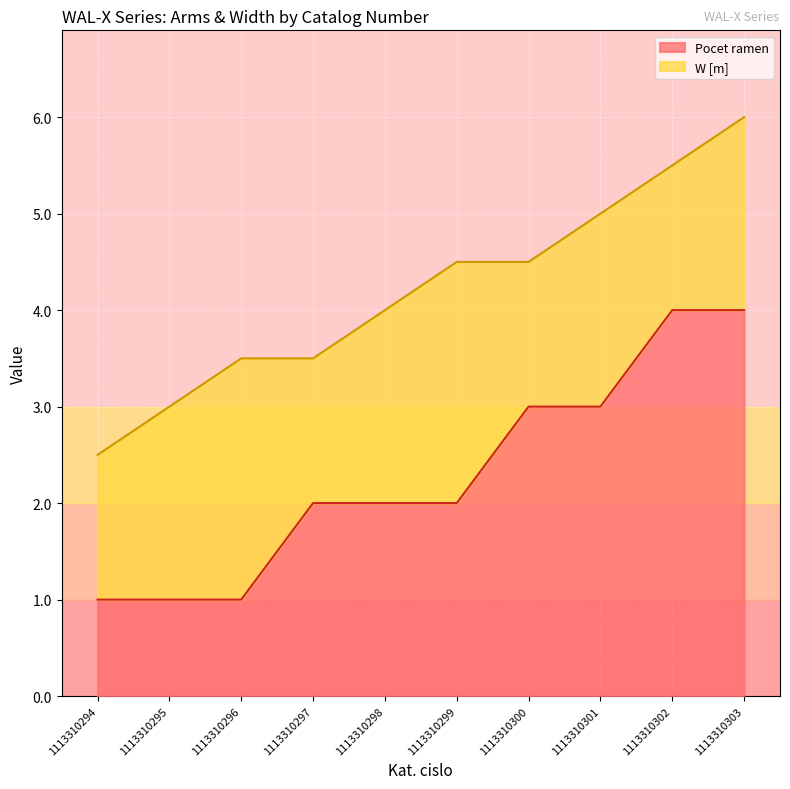

What is the difference between the values at 1113310300 and 1113310298?

1